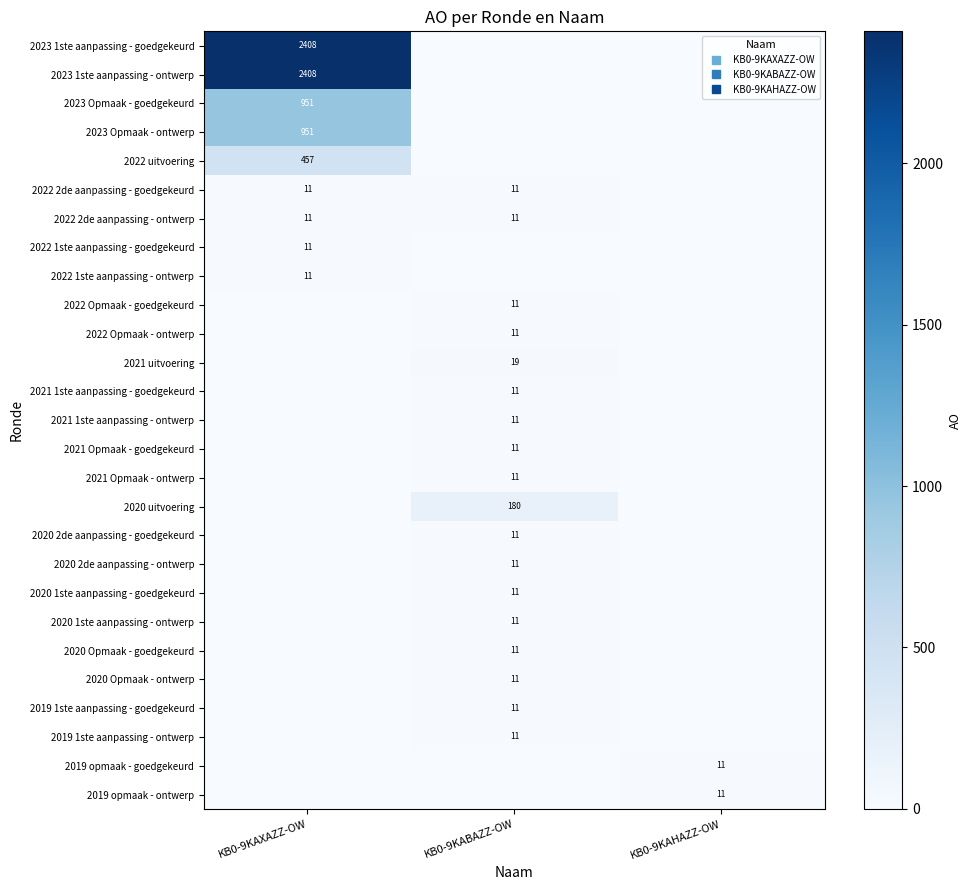

At how many categories does at least one series exceed 484?

1